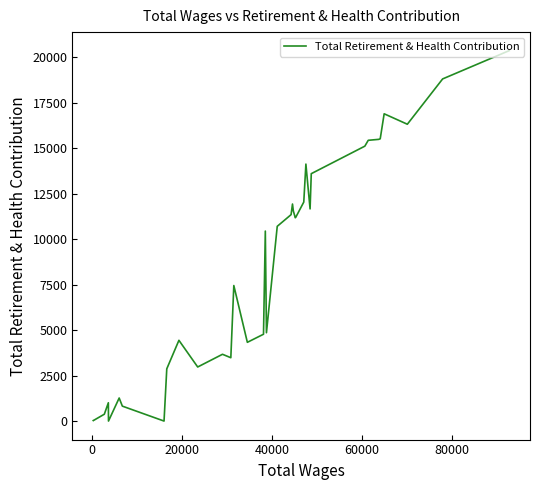

What is the average value?

8182